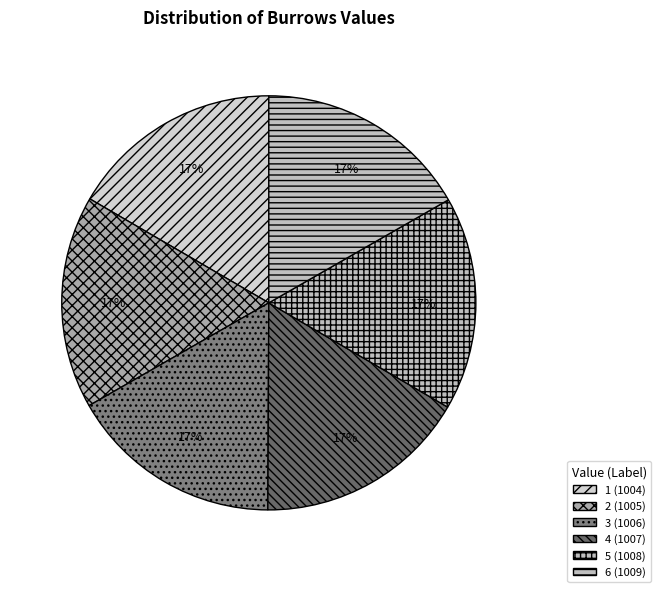

Is it true that 3 is 26% of the pie?

False